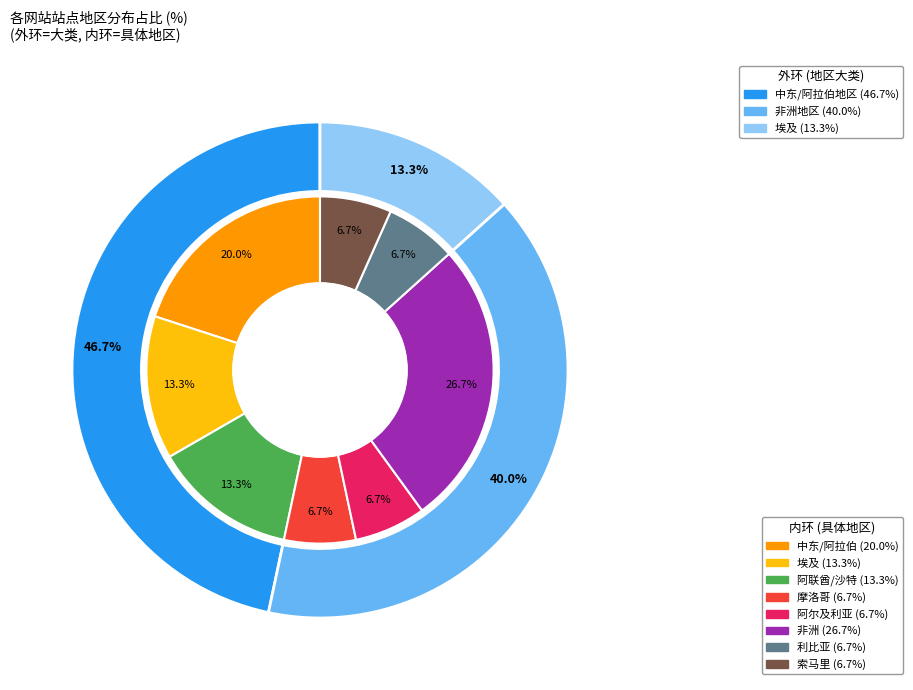

The 阿联酋/沙特 slice represents 24% of the pie. True or false?

False